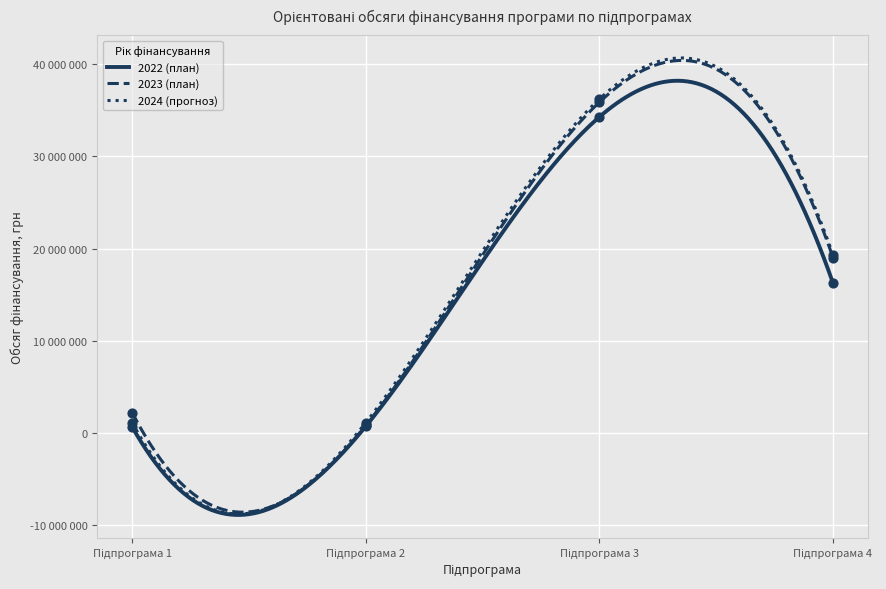

Is the value of 2023 (план) at Підпрограма 4 greater than the value of 2022 (план) at Підпрограма 4?

Yes